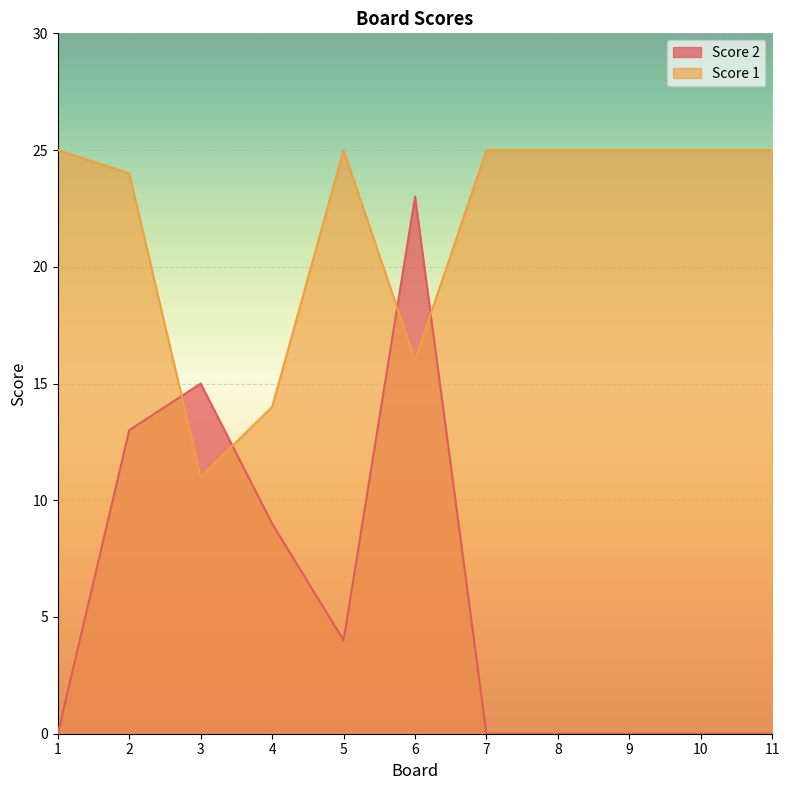

Rank the series by their average value, from lowest to highest.

Score 2, Score 1